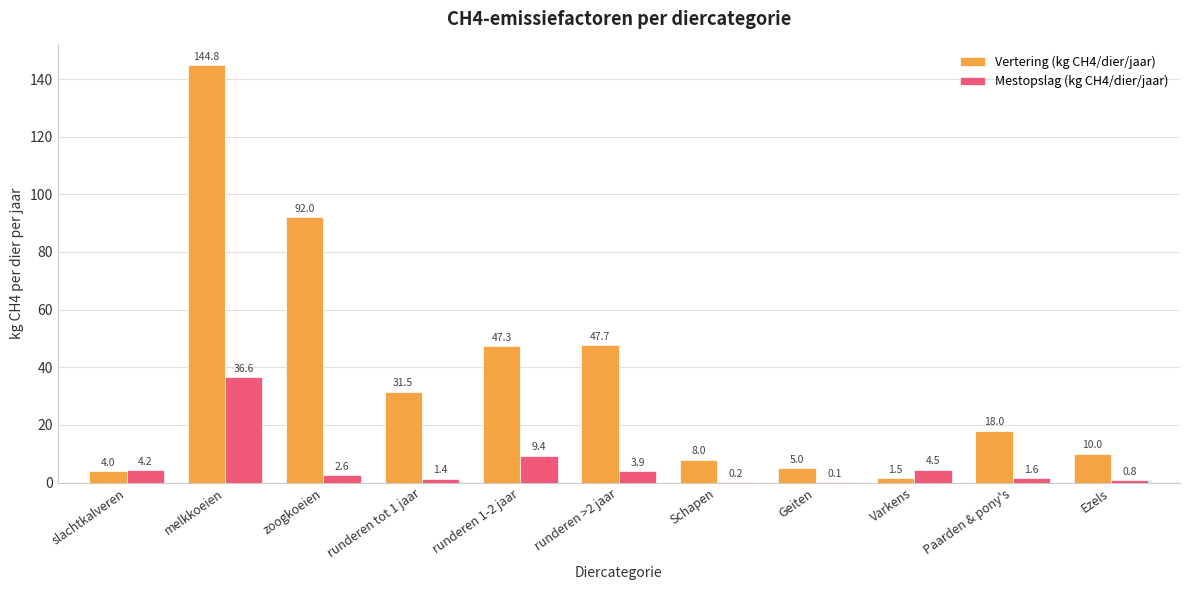

Count the number of categories in the chart.

11